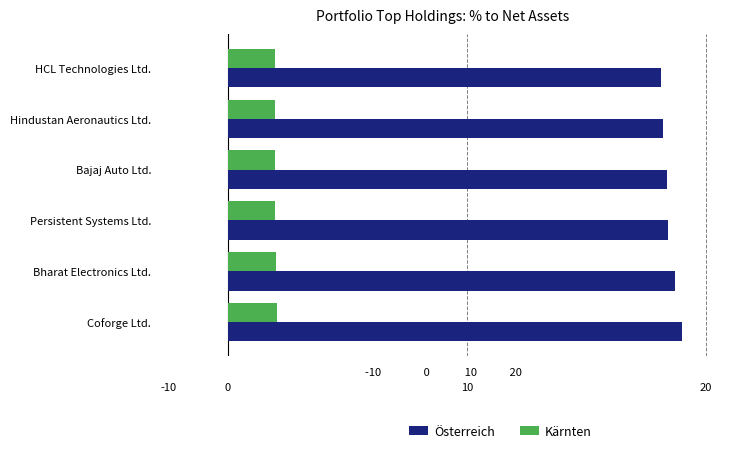

What are all the series names shown in the legend?

Österreich, Kärnten